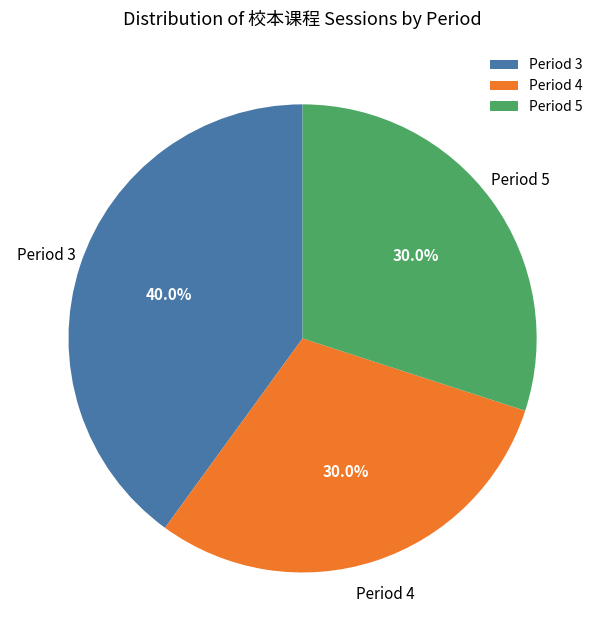

Does any single category account for the majority?

No